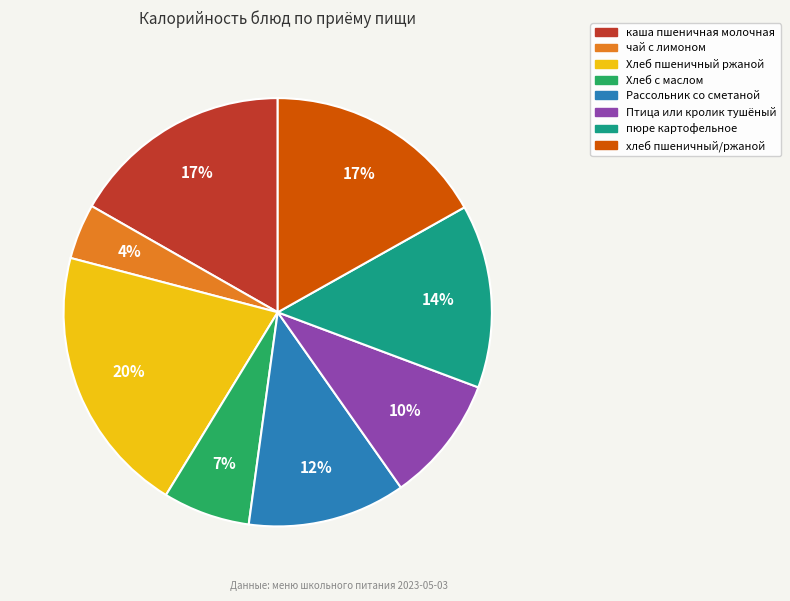

True or false: Хлеб пшеничный ржаной accounts for 14% of the total.

False